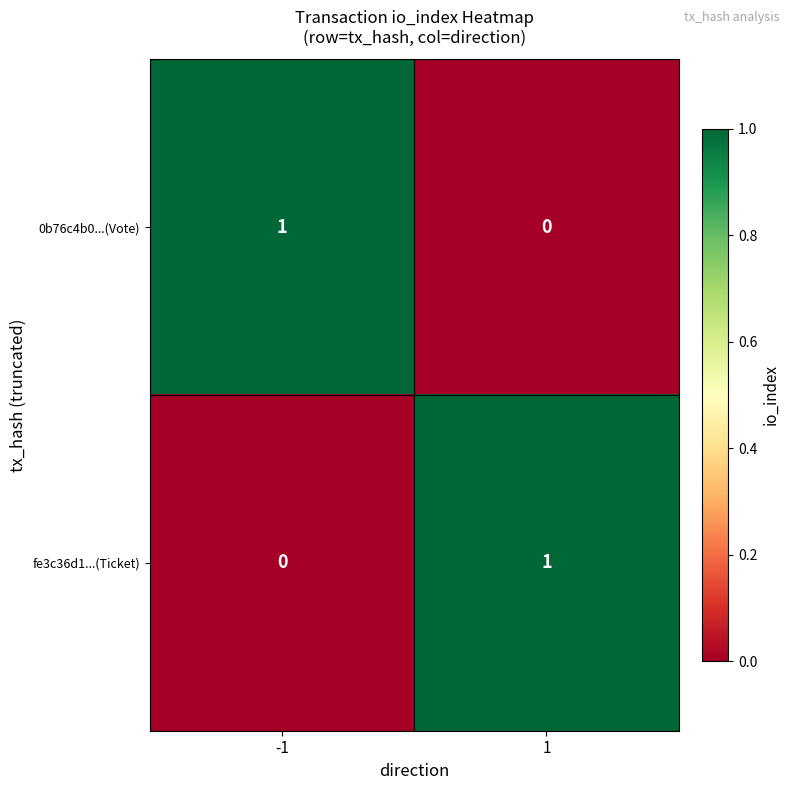

Is the value of 0b76c4b0...(Vote) at 1 greater than the value of fe3c36d1...(Ticket) at 1?

No